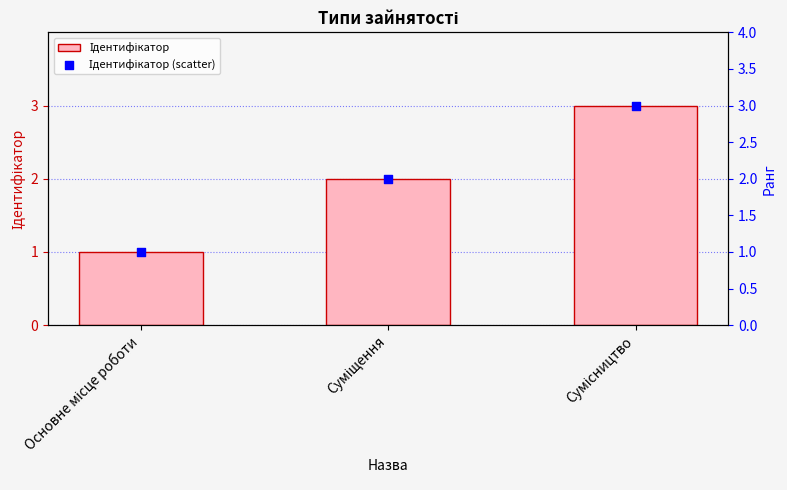

Which series has the largest total across all categories?

Ідентифікатор